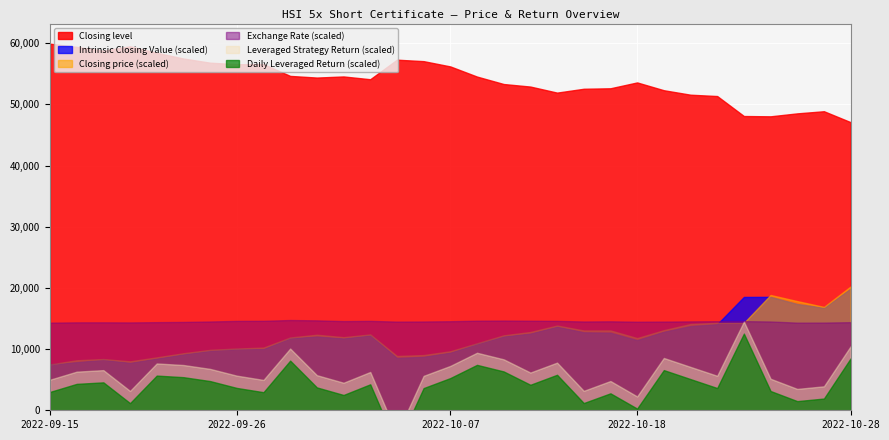

True or false: Closing level and Daily Leveraged Return intersect in this chart.

False